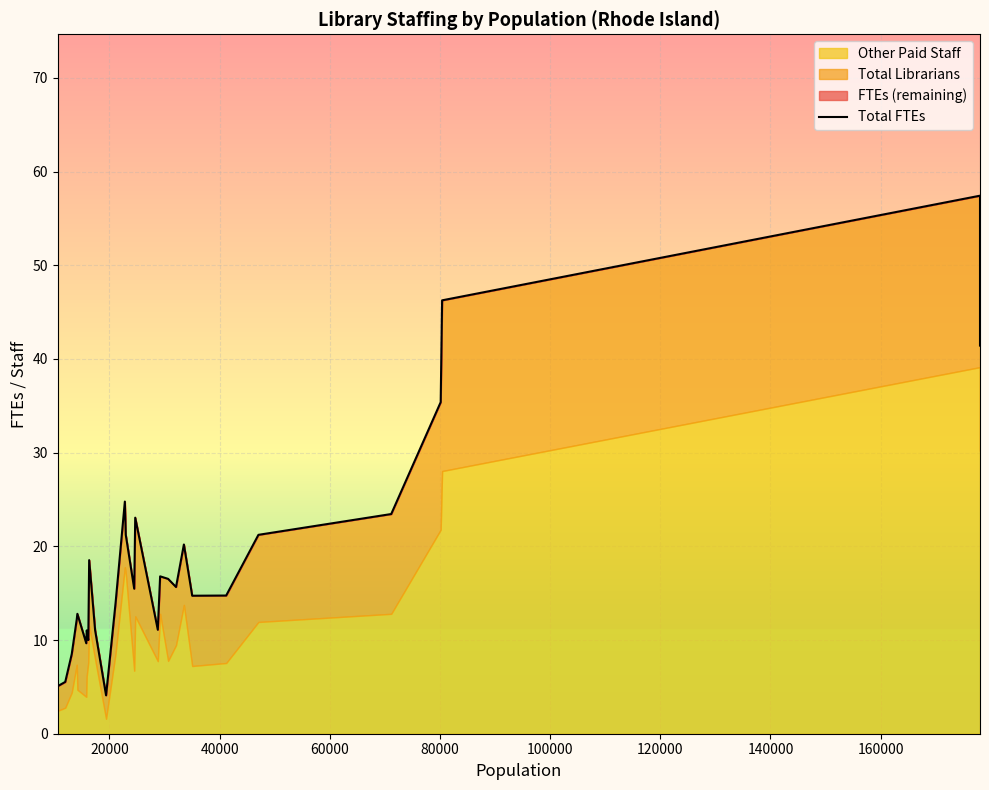

What is the value of the 6th point from the left?

9.7